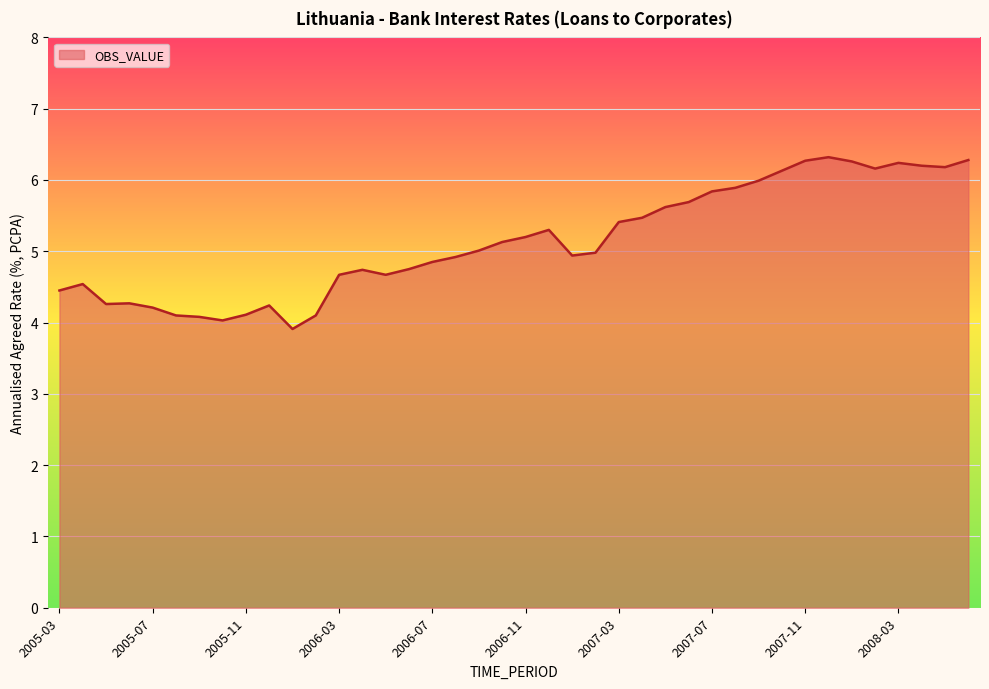

True or false: the data has more than 2 interior local peaks.

True